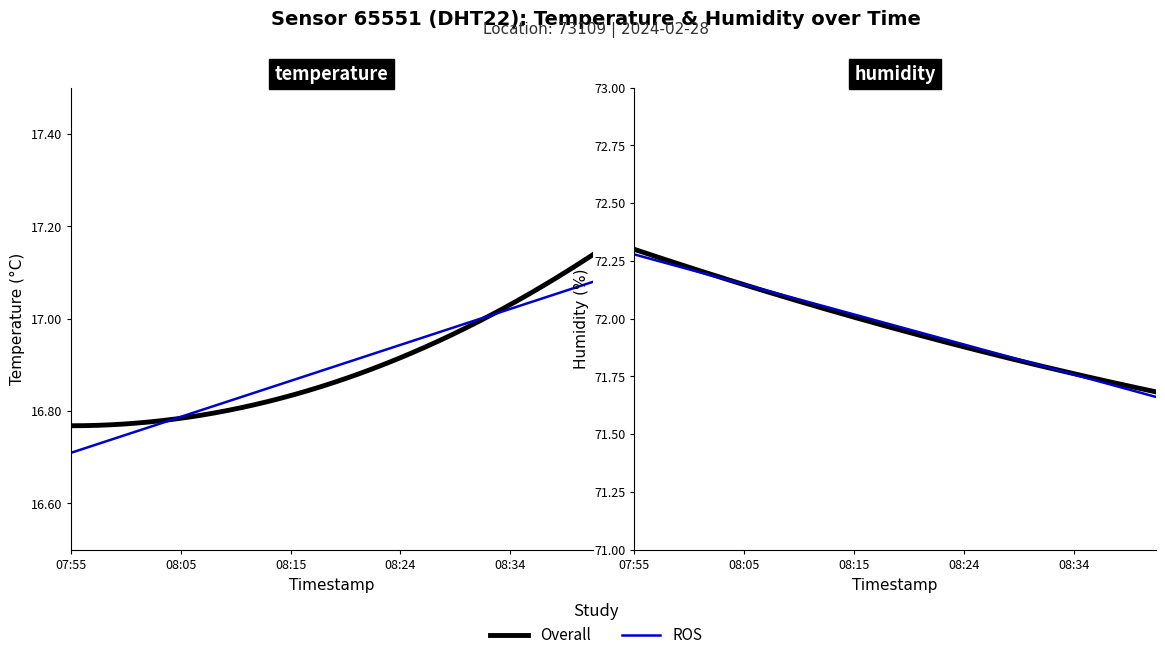

Rank the series by their average value, from lowest to highest.

temperature, humidity